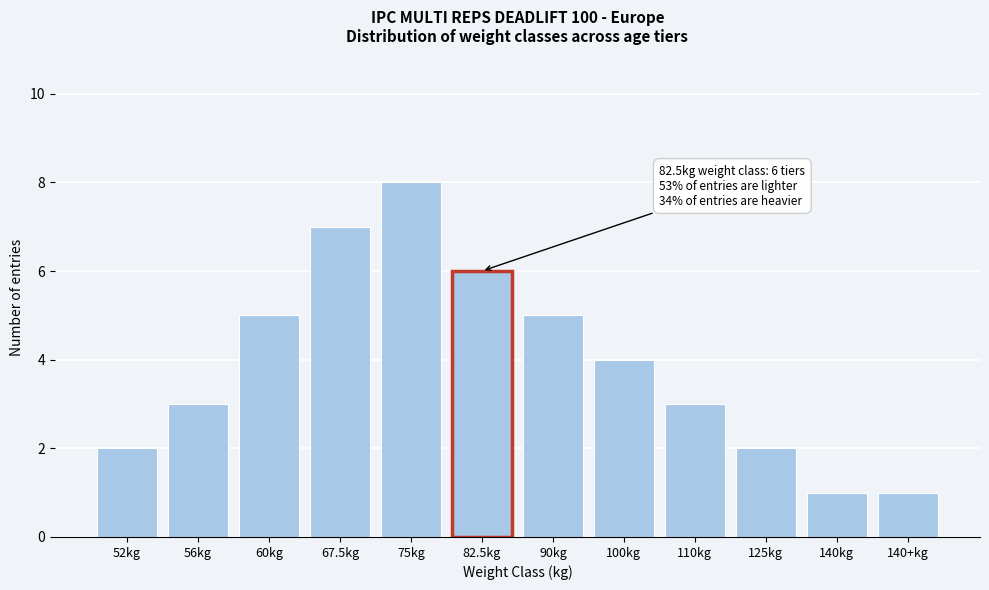

Reading left to right, extract all data points from this chart.

52kg=2	56kg=3	60kg=5	67.5kg=7	75kg=8	82.5kg=6	90kg=5	100kg=4	110kg=3	125kg=2	140kg=1	140+kg=1